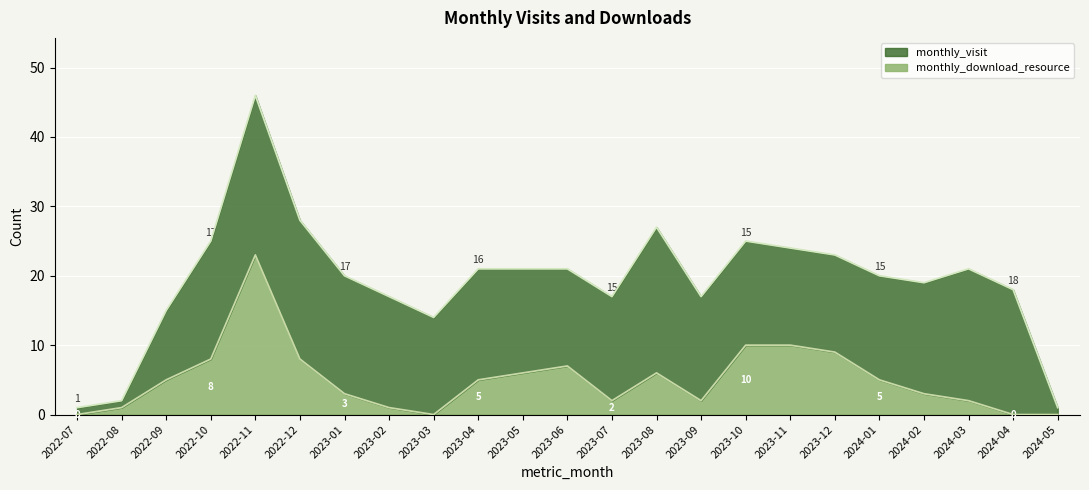

Which has a higher value, 2024-01 or 2022-11?

2022-11